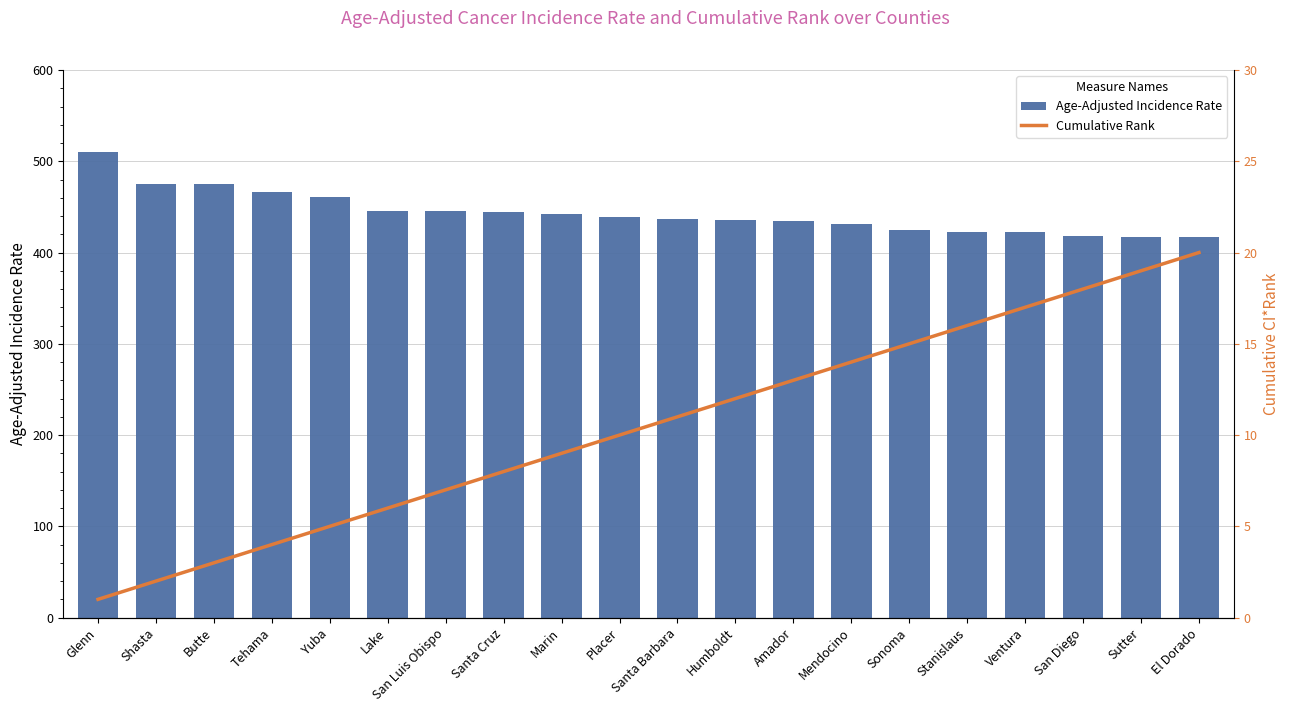

The value of Cumulative Rank at Santa Barbara is 11.0. True or false?

True